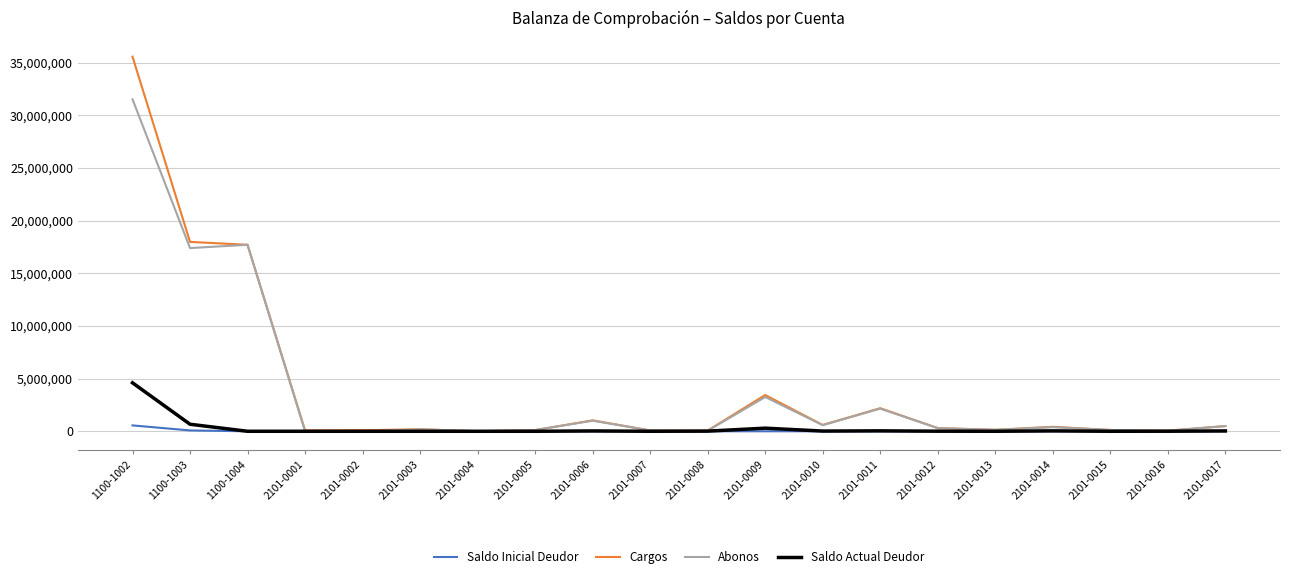

Is it true that Abonos equals 17700000.0 at 1100-1004?

True